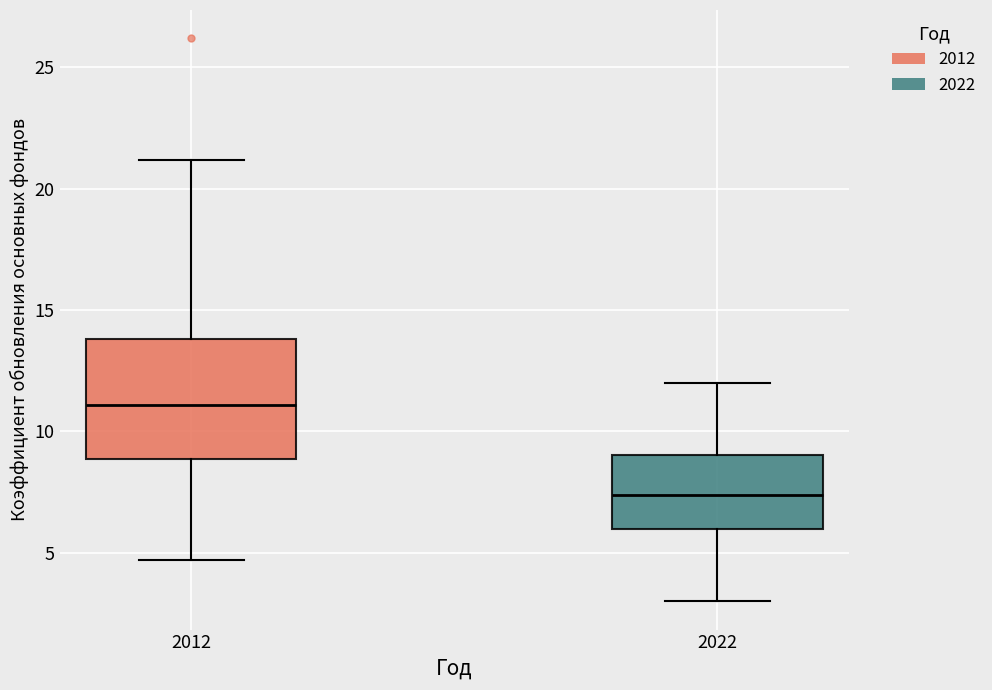

Which box has the highest median line?

2012